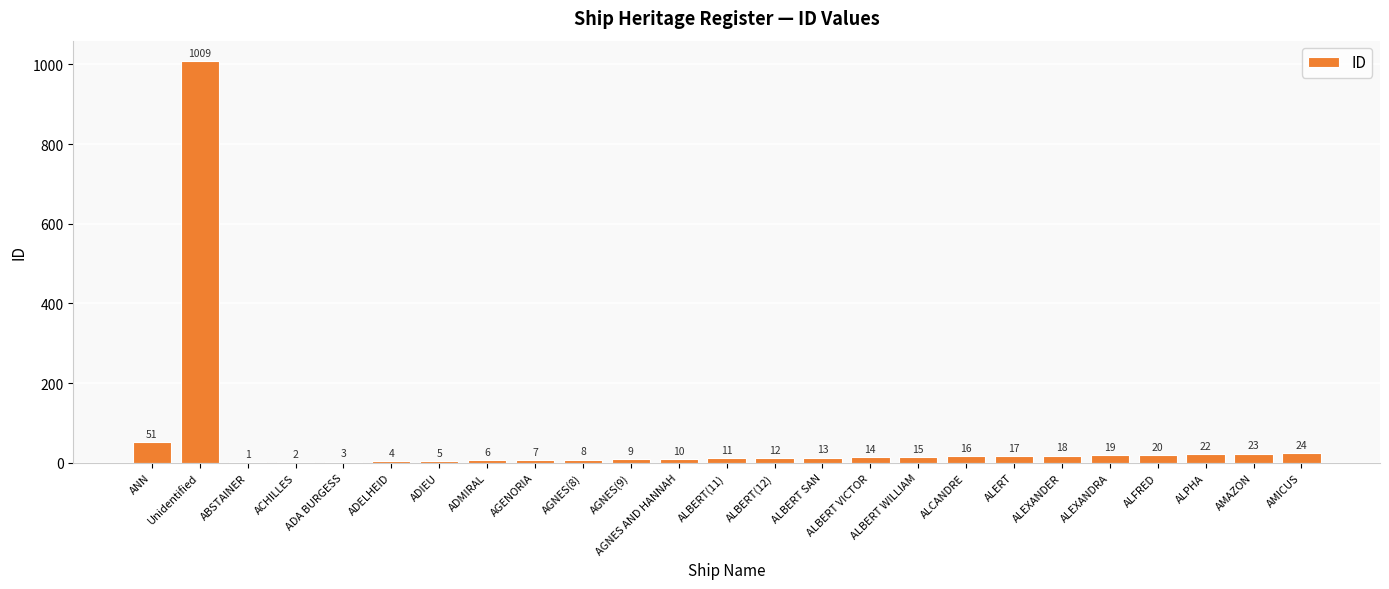

Reading left to right, extract all data points from this chart.

51	1009	1	2	3	4	5	6	7	8	9	10	11	12	13	14	15	16	17	18	19	20	22	23	24